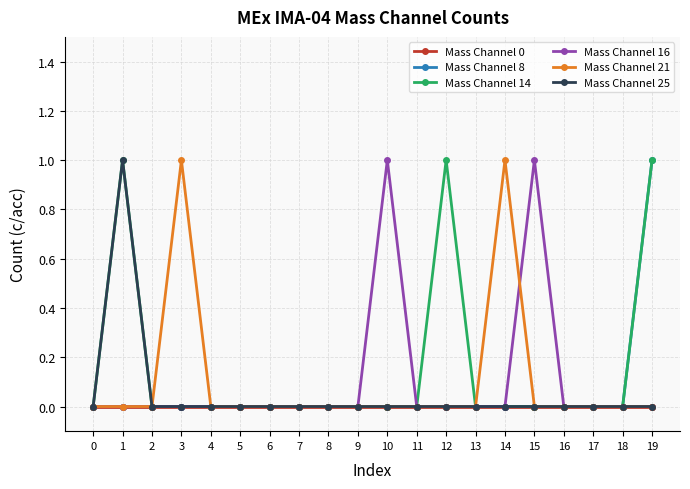

The Mass Channel 25 series shows 1 at 7. True or false?

False